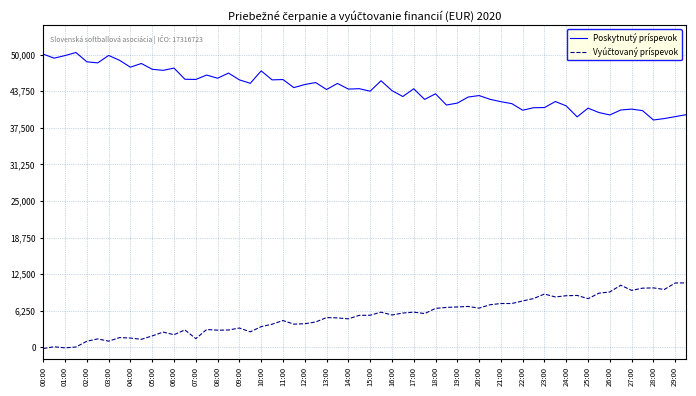

What is the maximum value shown in the chart?

50356.2